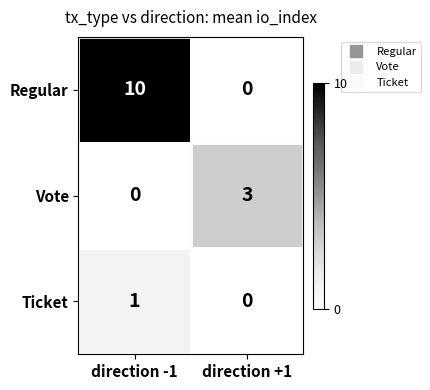

Reading left to right, transcribe all the data shown in this chart.

Regular: 10	0
Vote: 0	3
Ticket: 1	0